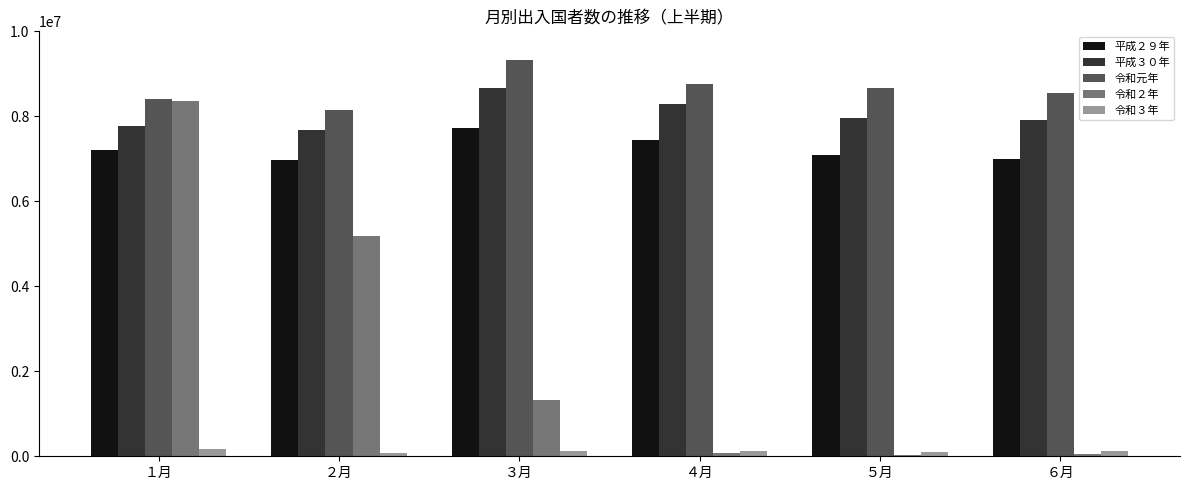

At how many categories does at least one series exceed 5722694?

6